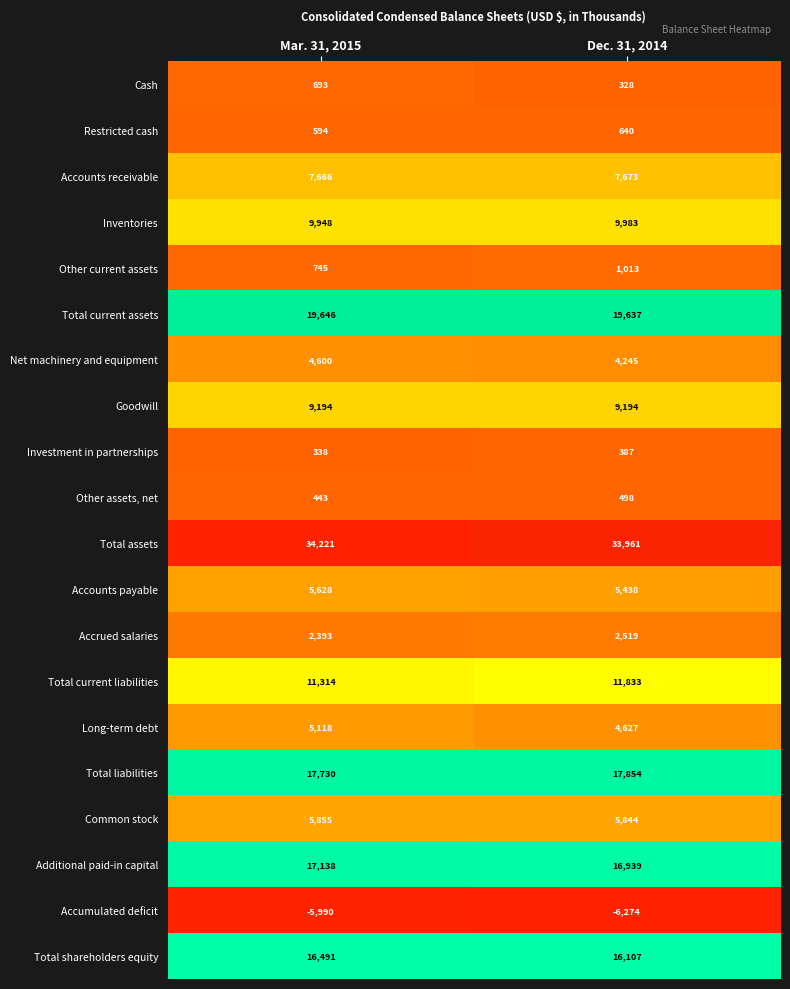

Rank the series at Dec. 31, 2014 from highest to lowest value.

Total assets, Total current assets, Total liabilities, Additional paid-in capital, Total shareholders equity, Total current liabilities, Inventories, Goodwill, Accounts receivable, Common stock, Accounts payable, Long-term debt, Net machinery and equipment, Accrued salaries, Other current assets, Restricted cash, Other assets, net, Investment in partnerships, Cash, Accumulated deficit